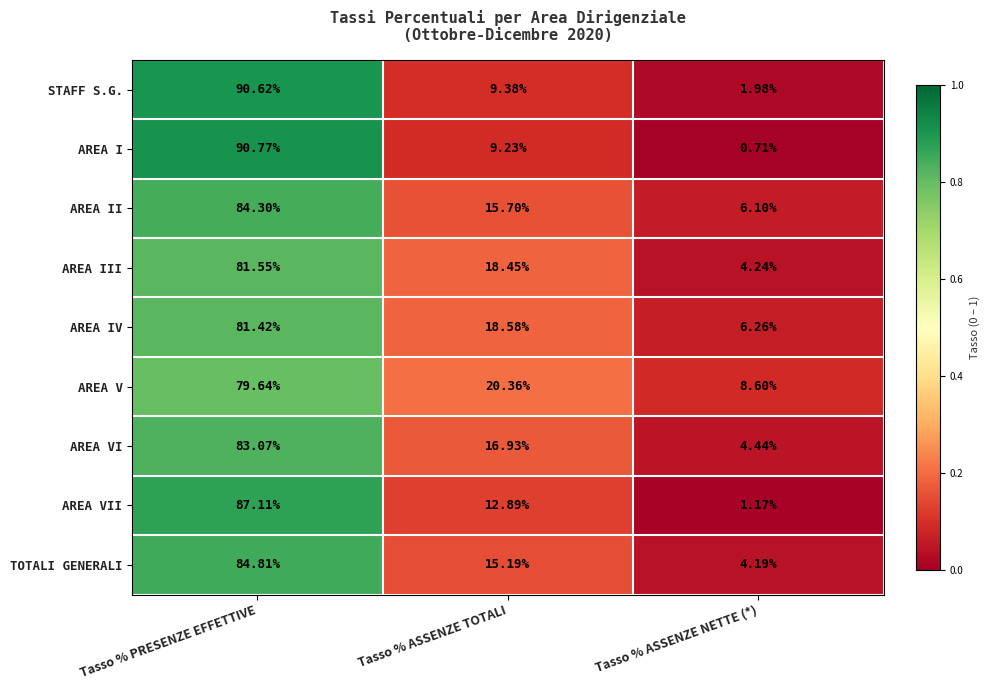

Which series has the largest range (max minus min)?

AREA I